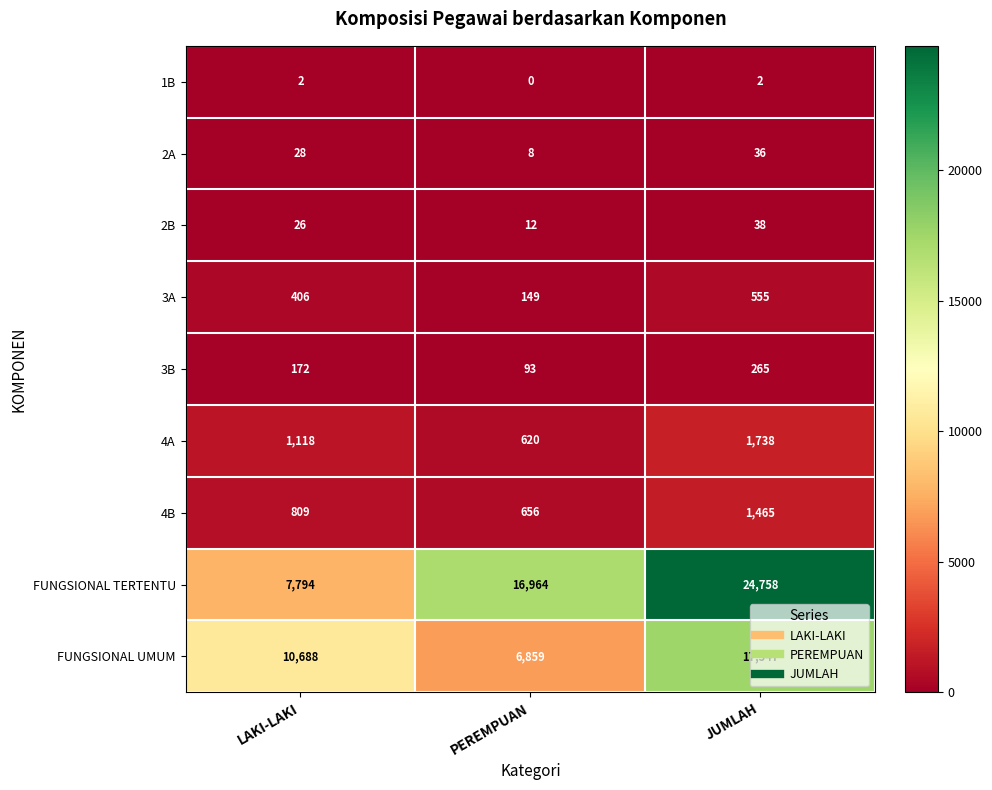

What is the difference between the highest and lowest values at JUMLAH?

24756